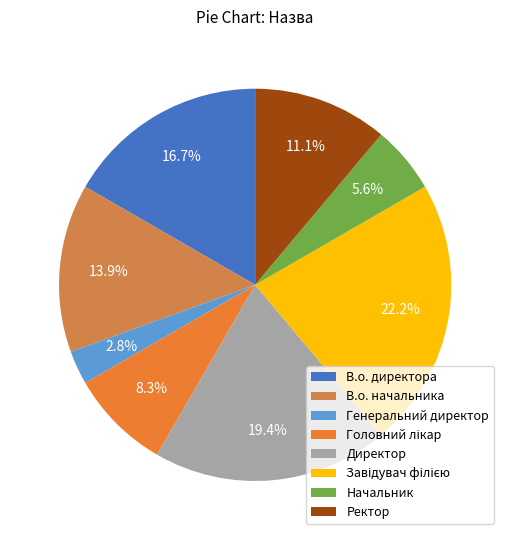

Between Головний лікар and В.о. начальника, which is larger?

В.о. начальника